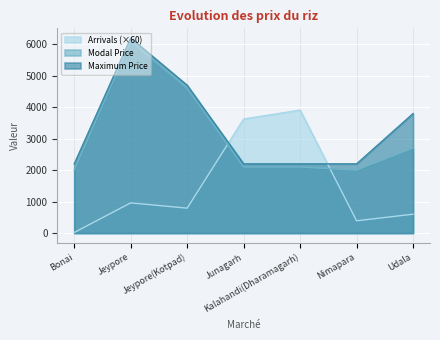

True or false: Maximum Price has more than 0 interior local peaks.

True